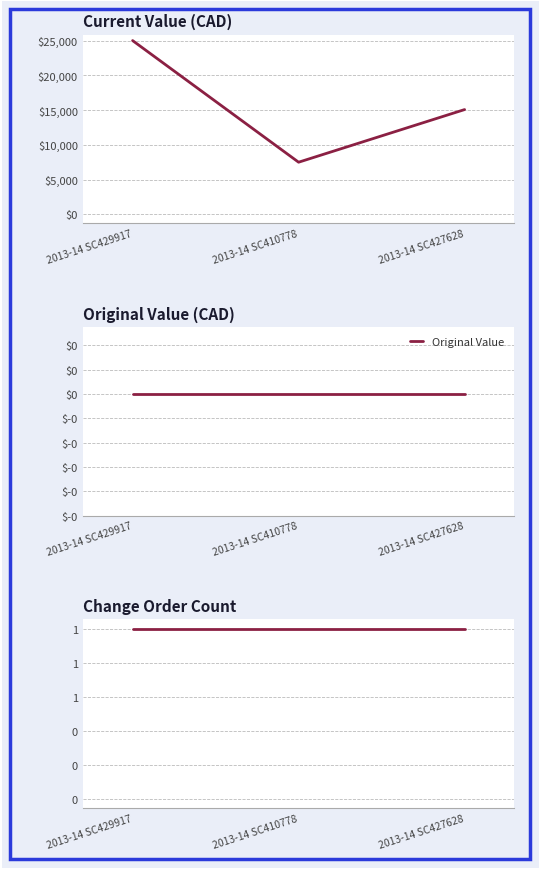

What is the value of the Current Value point at the 2nd from the left?

7513.0